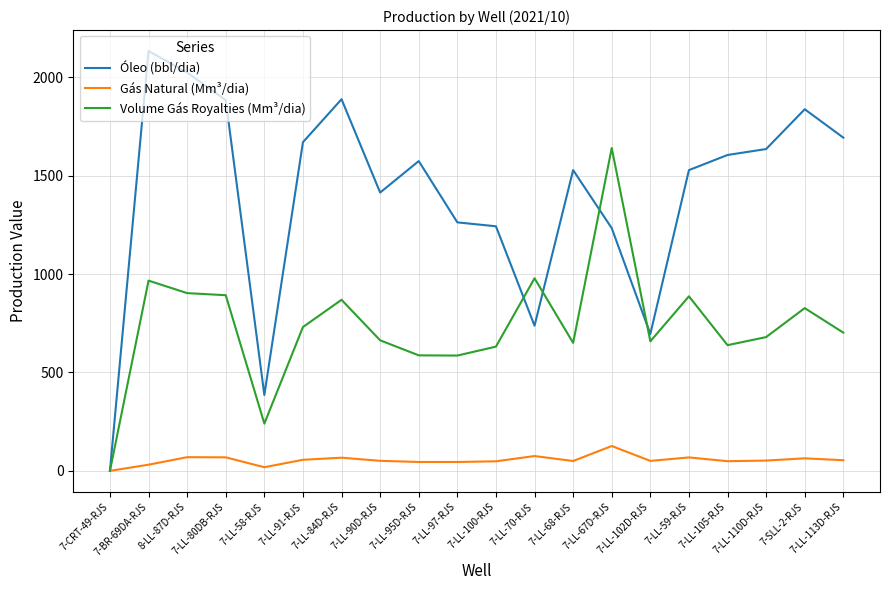

Rank the series by their average value, from highest to lowest.

Óleo (bbl/dia), Volume Gás Royalties (Mm³/dia), Gás Natural (Mm³/dia)